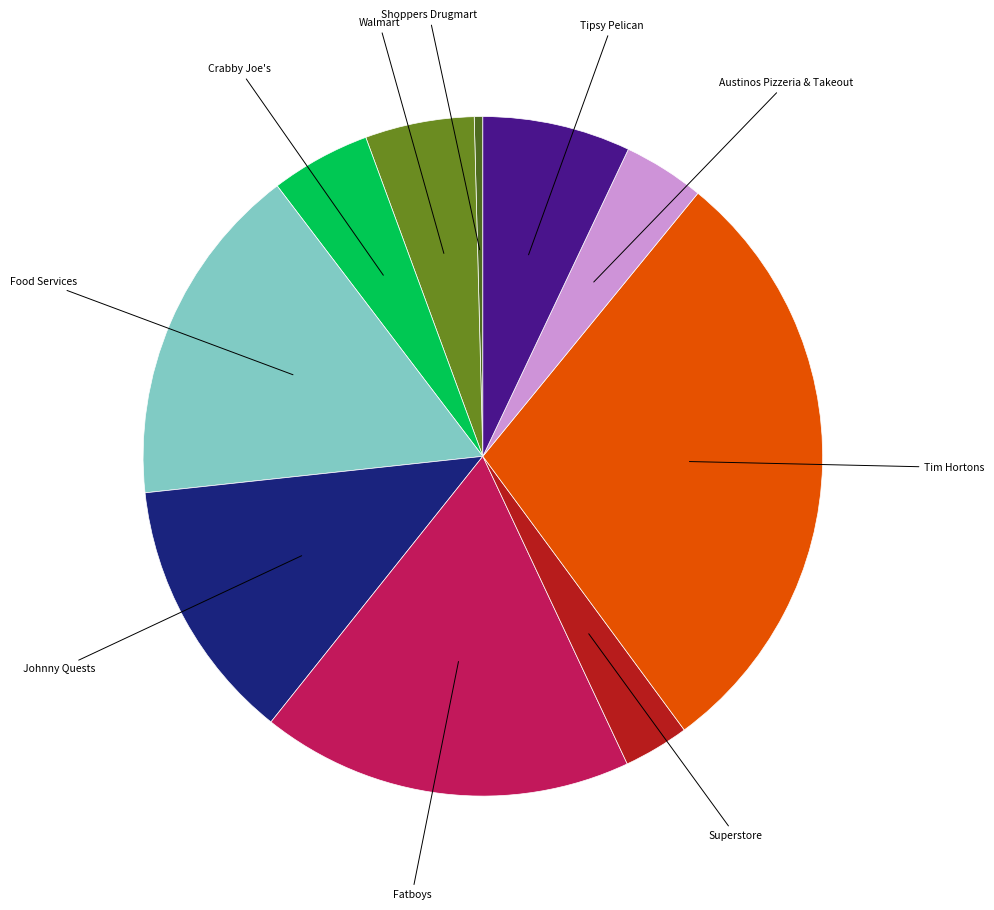

Is it true that Johnny Quests is 22% of the pie?

False